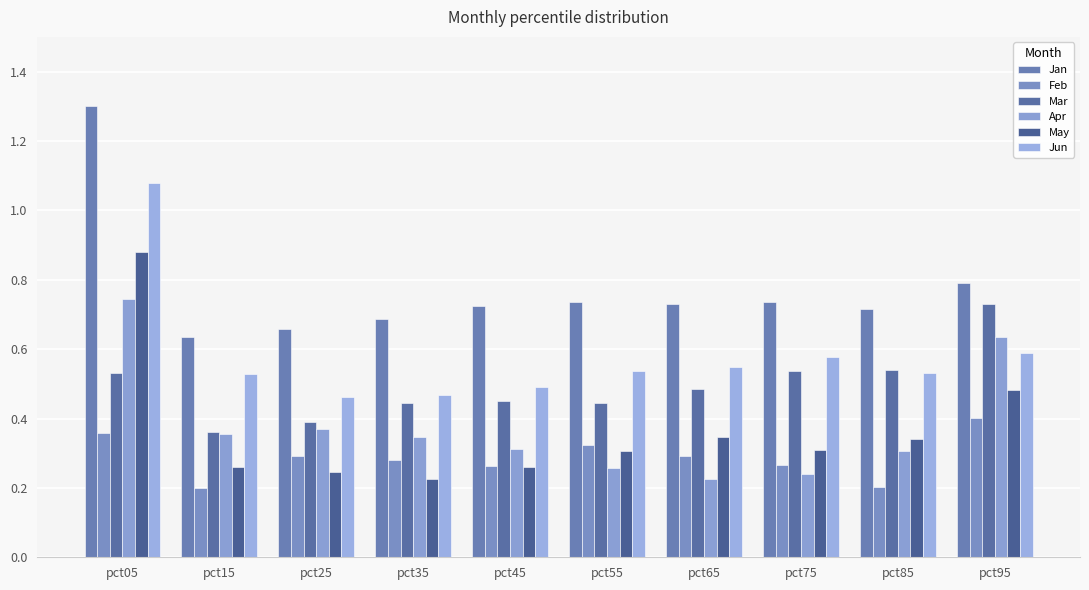

How many bars are there in total?

60